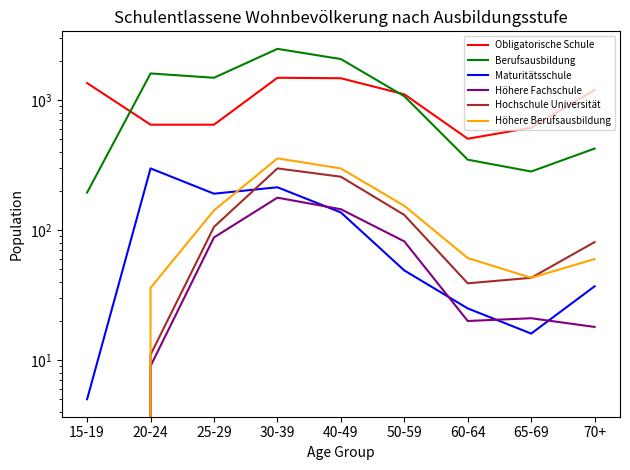

At which label does Höhere Fachschule reach its peak?

30-39